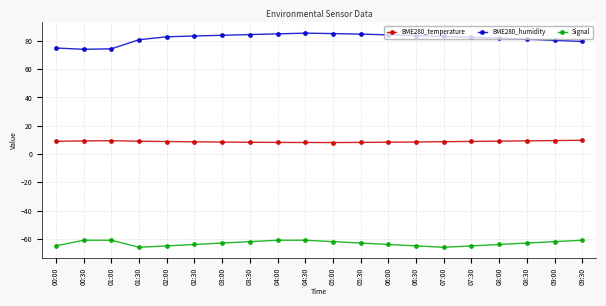

What position from the left is 03:30?

8